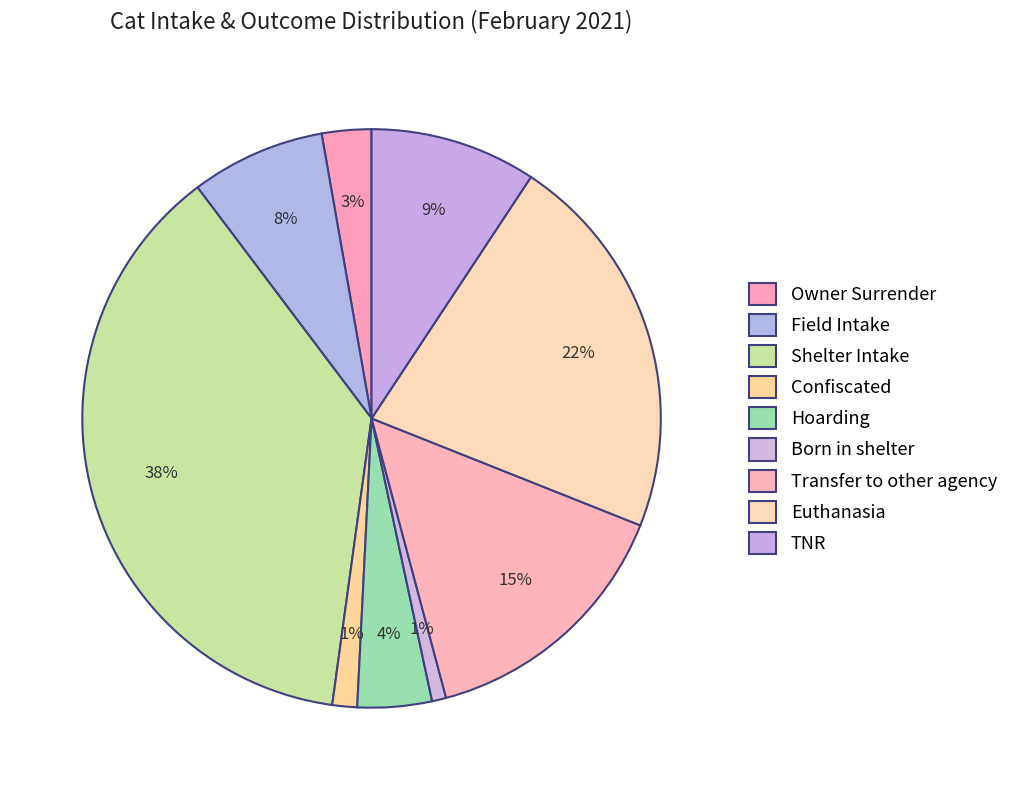

To the nearest percent, what portion does TNR represent?

9%